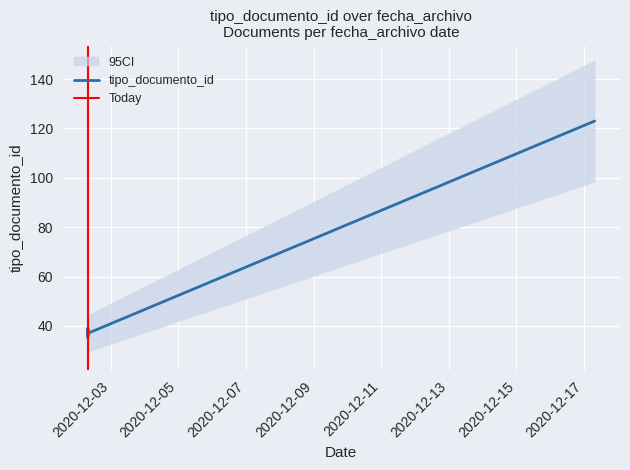

The value at 2020-12-02 07:43:58 is 60. True or false?

False